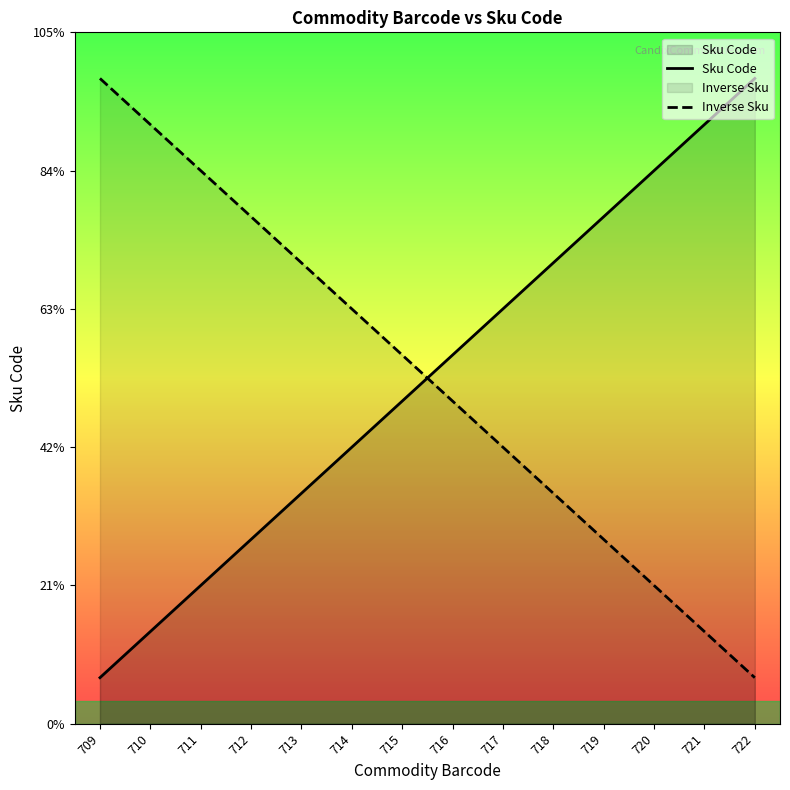

Between 716 and 719, which series saw the biggest shift?

Sku Code